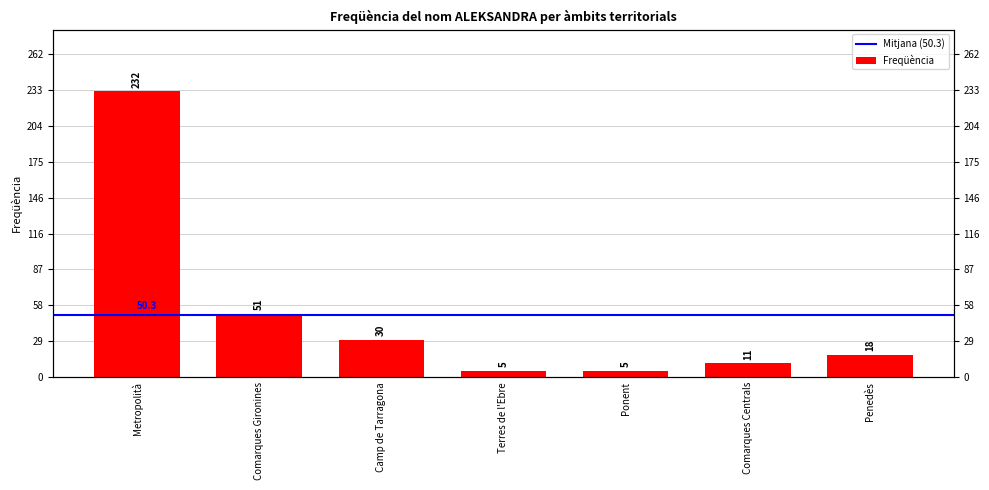

Rank the categories by value from lowest to highest.

Terres de l'Ebre, Ponent, Comarques Centrals, Penedès, Camp de Tarragona, Comarques Gironines, Metropolità